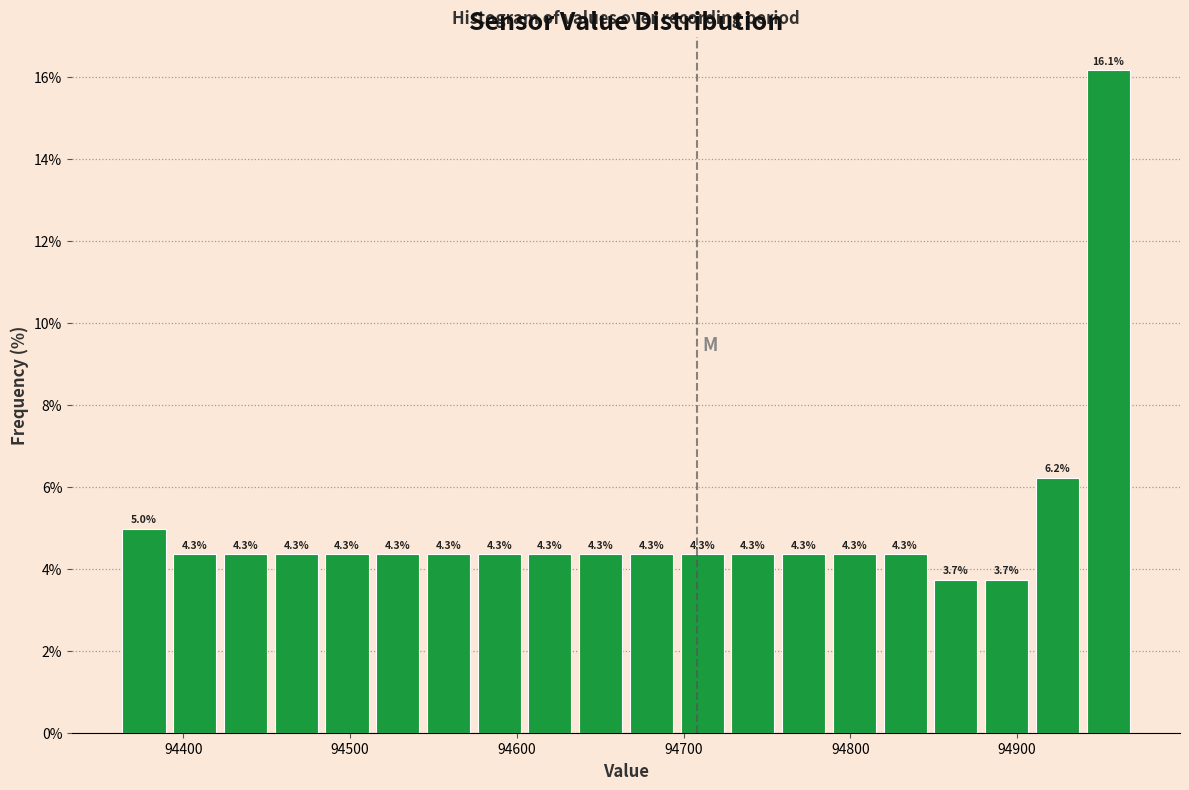

Read against the x-axis, roughly where is the centre of the tallest bar?

94950